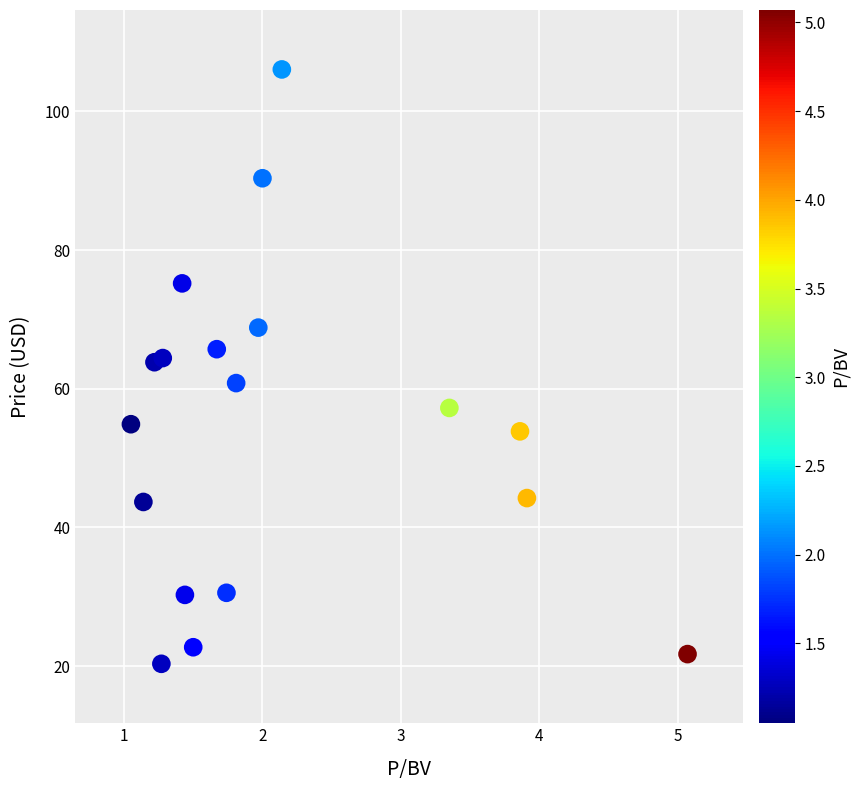

What is the range of Y values (max minus min)?

85.7